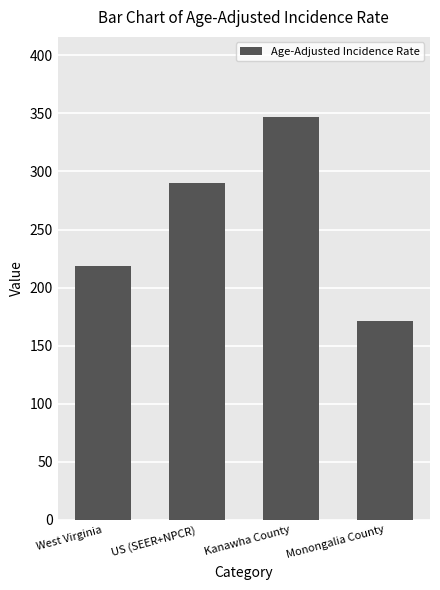

What is the difference between the values at West Virginia and Monongalia County?

47.1